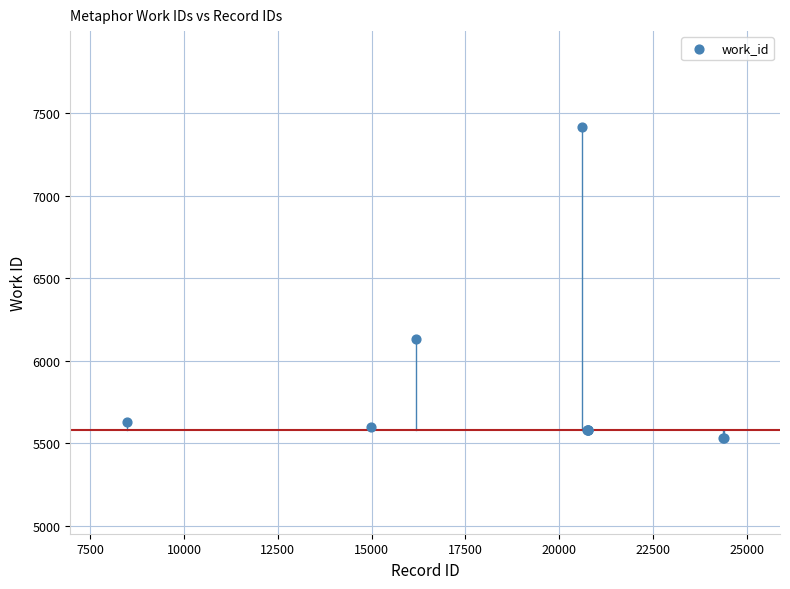

What Y value in the scatter plot is closest to 6475?

6133